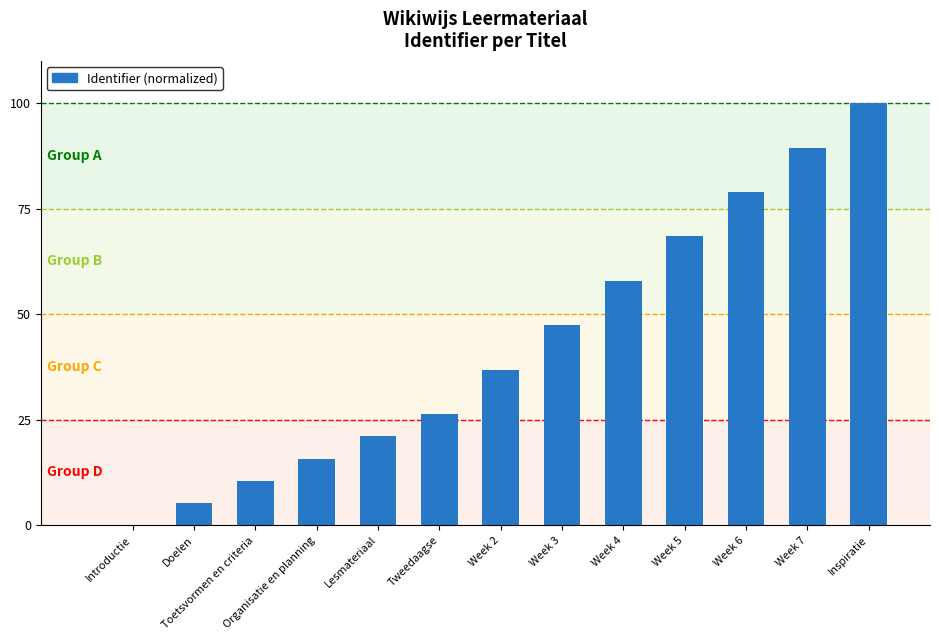

Which has a higher value, Week 7 or Week 2?

Week 7